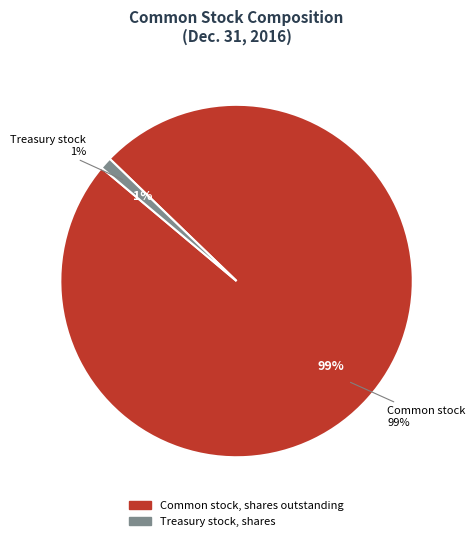

To the nearest percent, what is the combined percentage of Treasury stock, shares and Common stock, shares outstanding?

100%